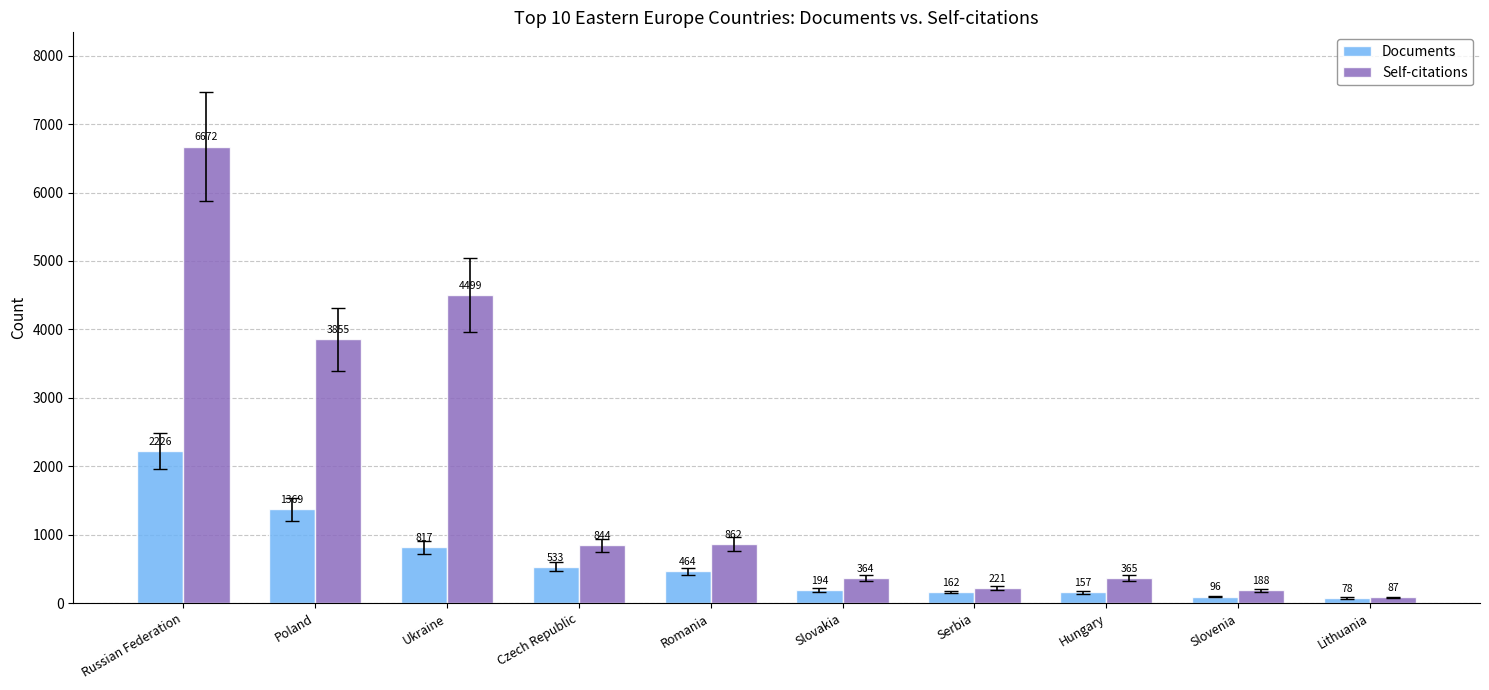

Where is Documents nearest to the value 1152?

Poland